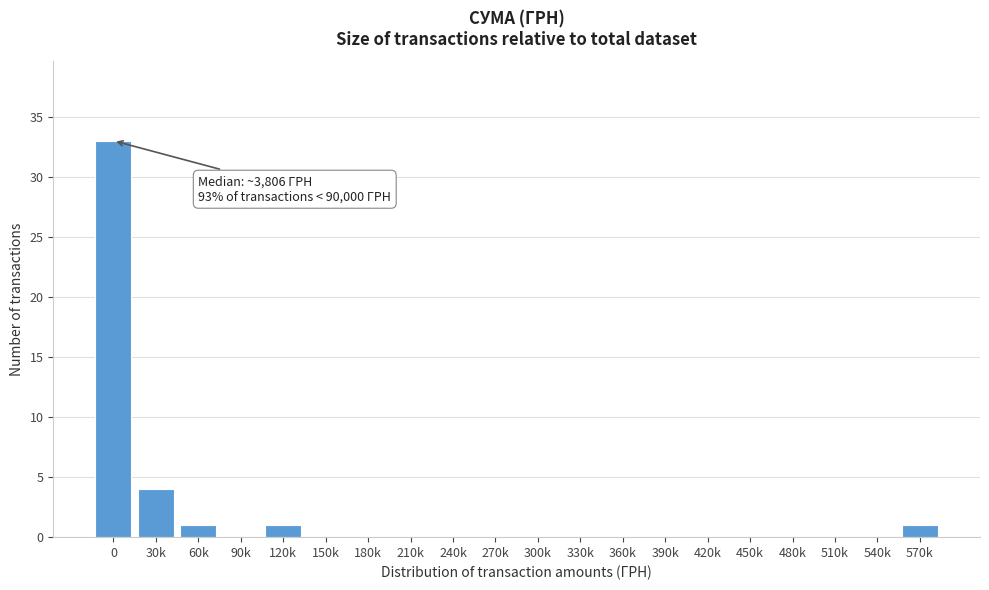

Reading left to right, transcribe all the data shown in this chart.

0=33	30k=4	60k=1	90k=0	120k=1	150k=0	180k=0	210k=0	240k=0	270k=0	300k=0	330k=0	360k=0	390k=0	420k=0	450k=0	480k=0	510k=0	540k=0	570k=1